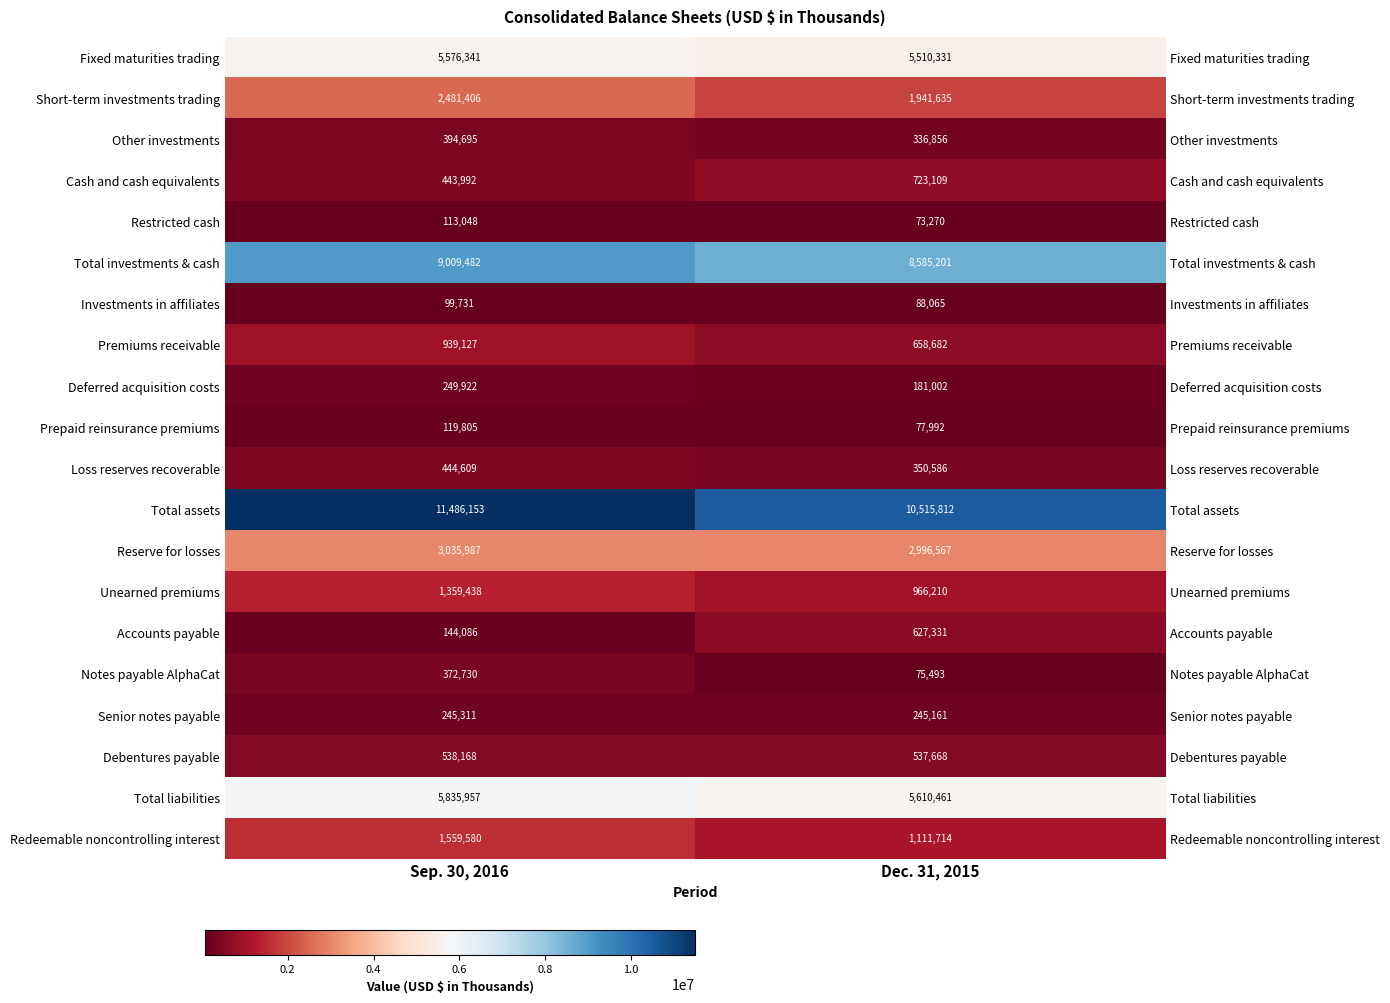

At which label does Debentures payable reach its minimum?

Dec. 31, 2015